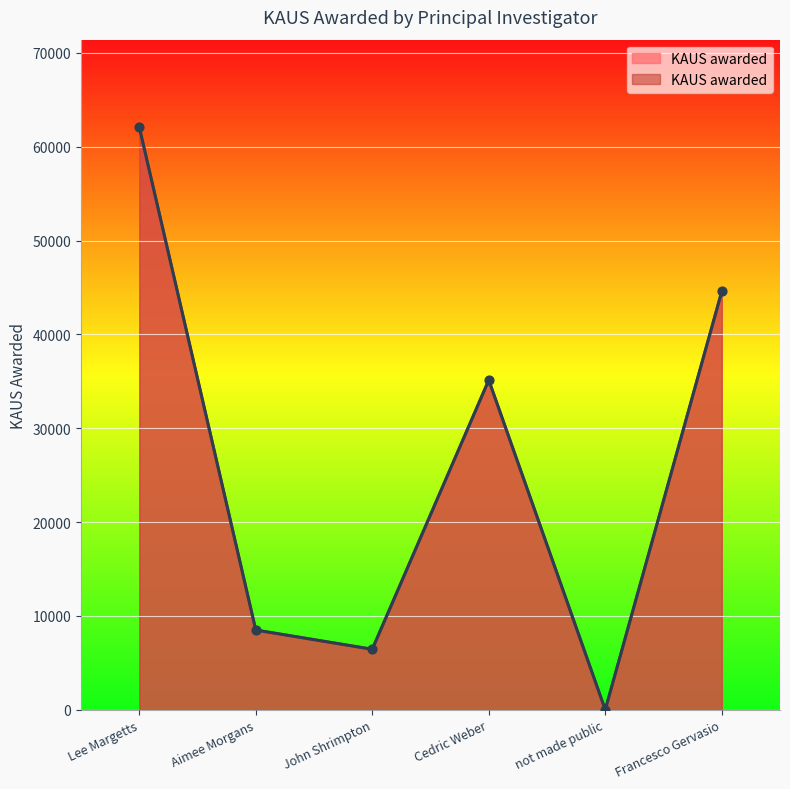

Between Cedric Weber and Lee Margetts, which is larger?

Lee Margetts